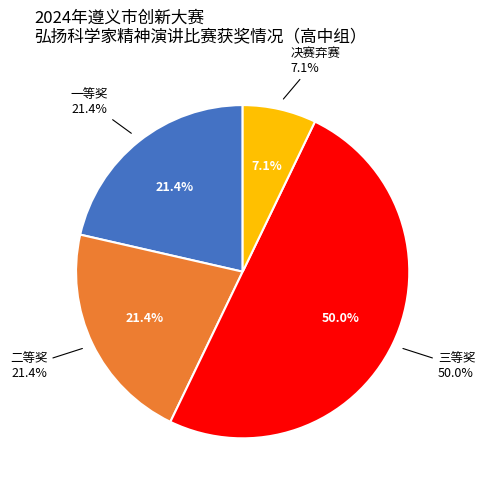

To the nearest percent, what is the combined percentage of 三等奖 and 二等奖?

71%